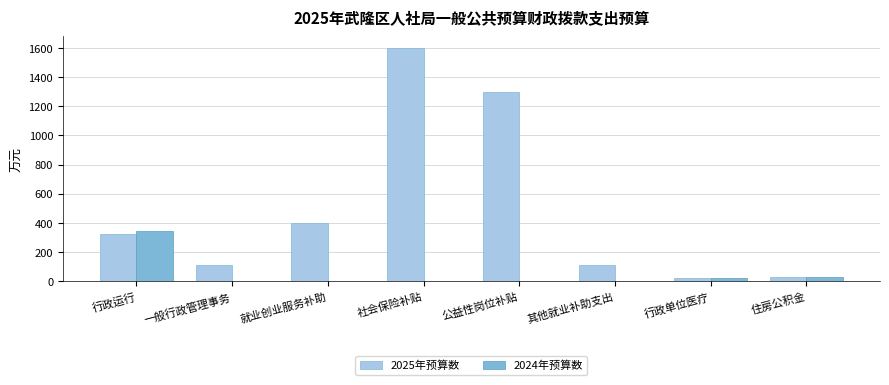

Are the bars horizontal?

No